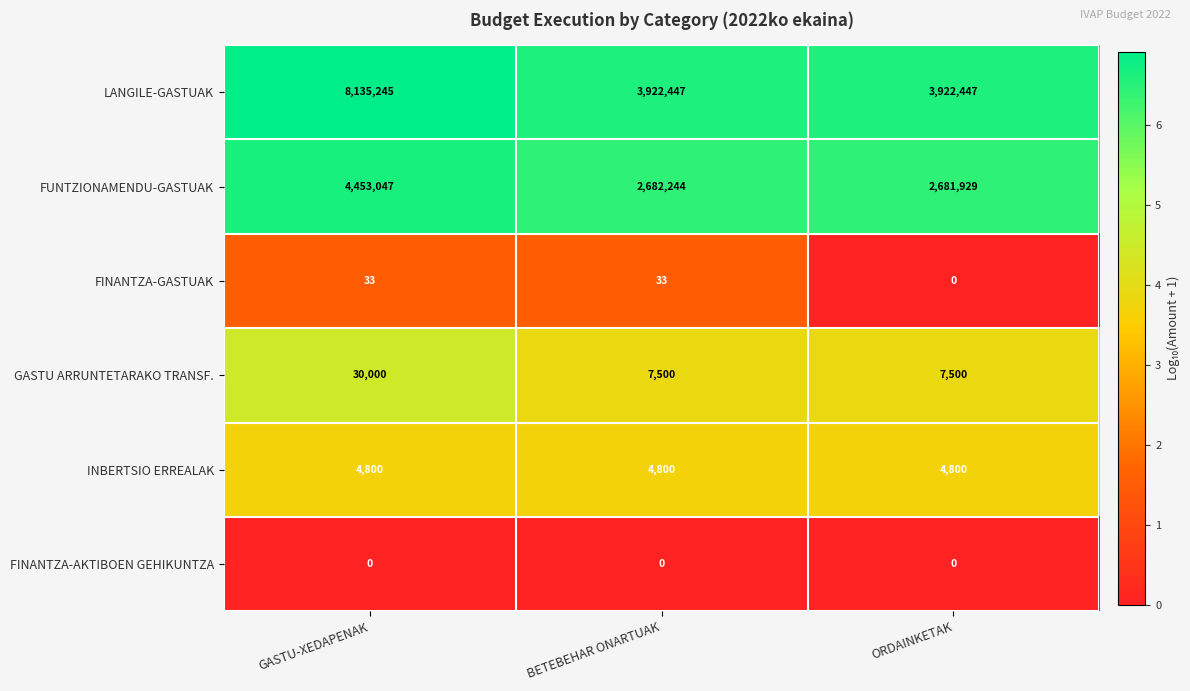

Is it true that FINANTZA-AKTIBOEN GEHIKUNTZA equals 0 at BETEBEHAR ONARTUAK?

True